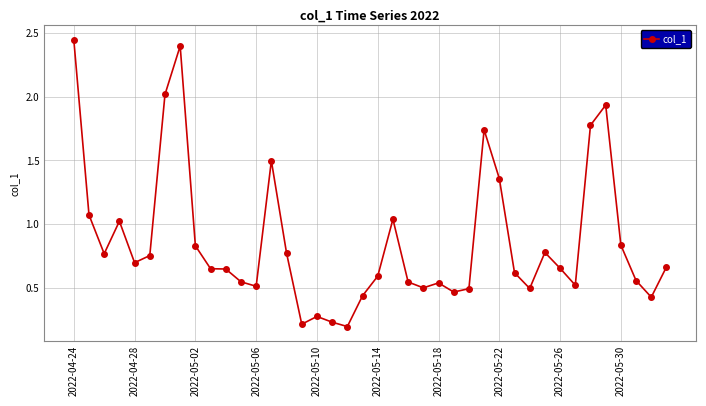

What is the sum of all values?

34.6